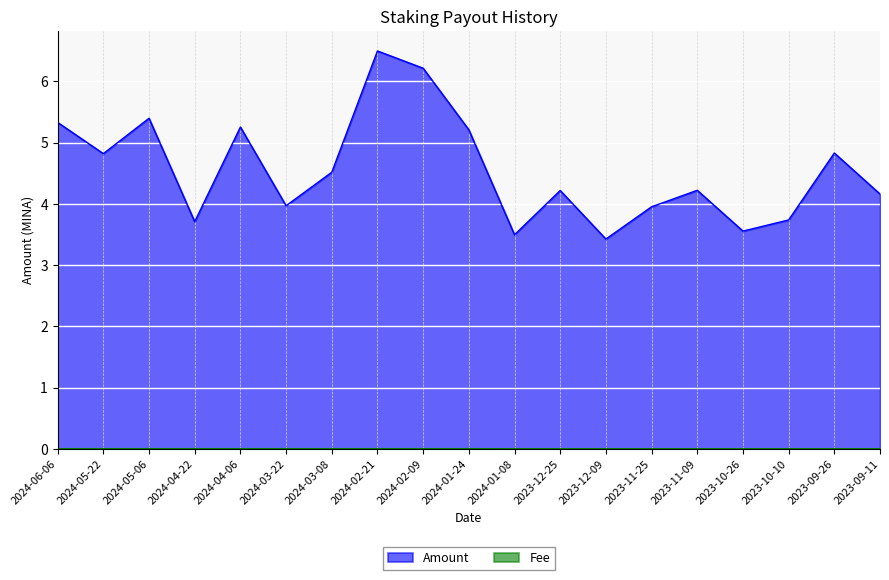

Reading right to left, transcribe all the data shown in this chart.

Amount: 2023-09-11=4.2	2023-09-26=4.8	2023-10-10=3.7	2023-10-26=3.6	2023-11-09=4.2	2023-11-25=4.0	2023-12-09=3.4	2023-12-25=4.2	2024-01-08=3.5	2024-01-24=5.2	2024-02-09=6.2	2024-02-21=6.5	2024-03-08=4.5	2024-03-22=4.0	2024-04-06=5.3	2024-04-22=3.7	2024-05-06=5.4	2024-05-22=4.8	2024-06-06=5.3
Fee: 2023-09-11=0.0	2023-09-26=0.0	2023-10-10=0.0	2023-10-26=0.0	2023-11-09=0.0	2023-11-25=0.0	2023-12-09=0.0	2023-12-25=0.0	2024-01-08=0.0	2024-01-24=0.0	2024-02-09=0.0	2024-02-21=0.0	2024-03-08=0.0	2024-03-22=0.0	2024-04-06=0.0	2024-04-22=0.0	2024-05-06=0.0	2024-05-22=0.0	2024-06-06=0.0